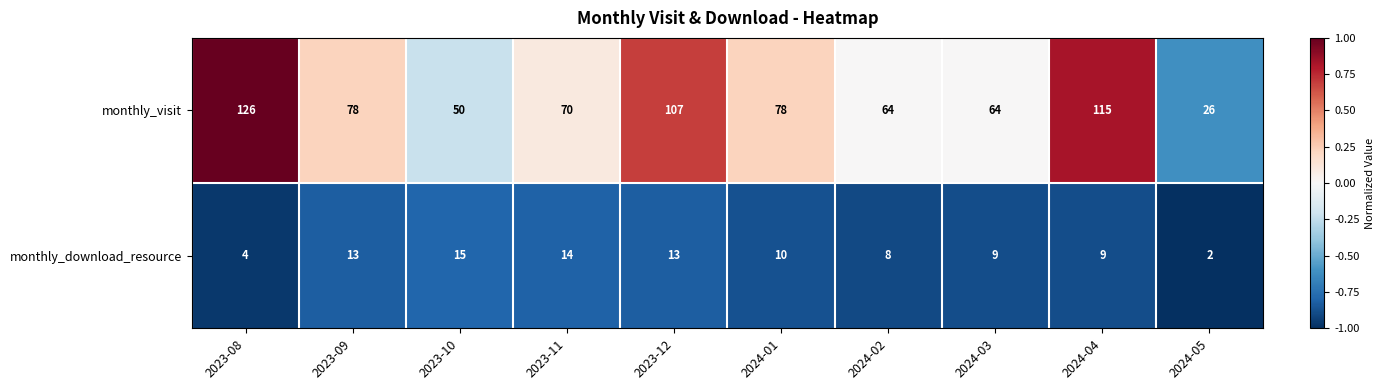

Reading left to right, transcribe all the data shown in this chart.

monthly_visit: 126	78	50	70	107	78	64	64	115	26
monthly_download_resource: 4	13	15	14	13	10	8	9	9	2